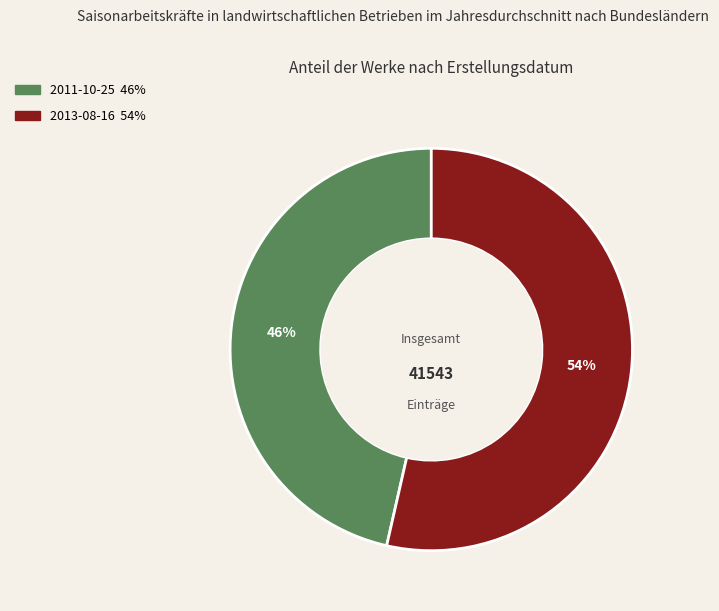

Which category has the biggest portion of the pie?

2013-08-16